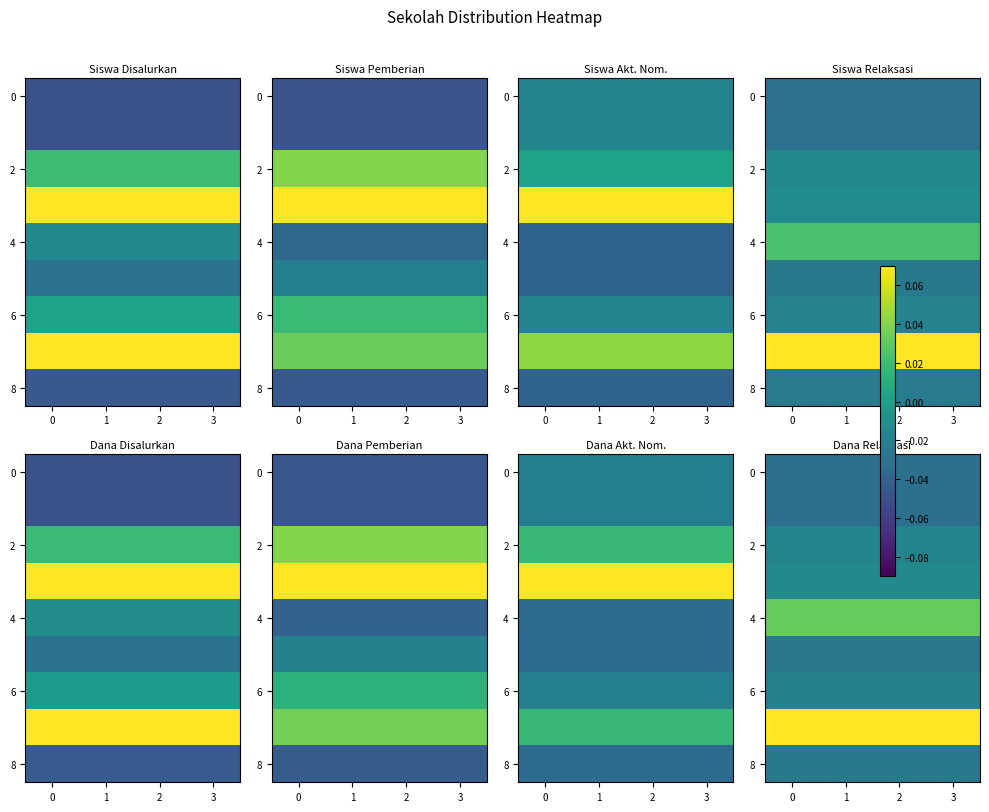

Is the value of 4 at 3 greater than the value of 0 at 3?

Yes